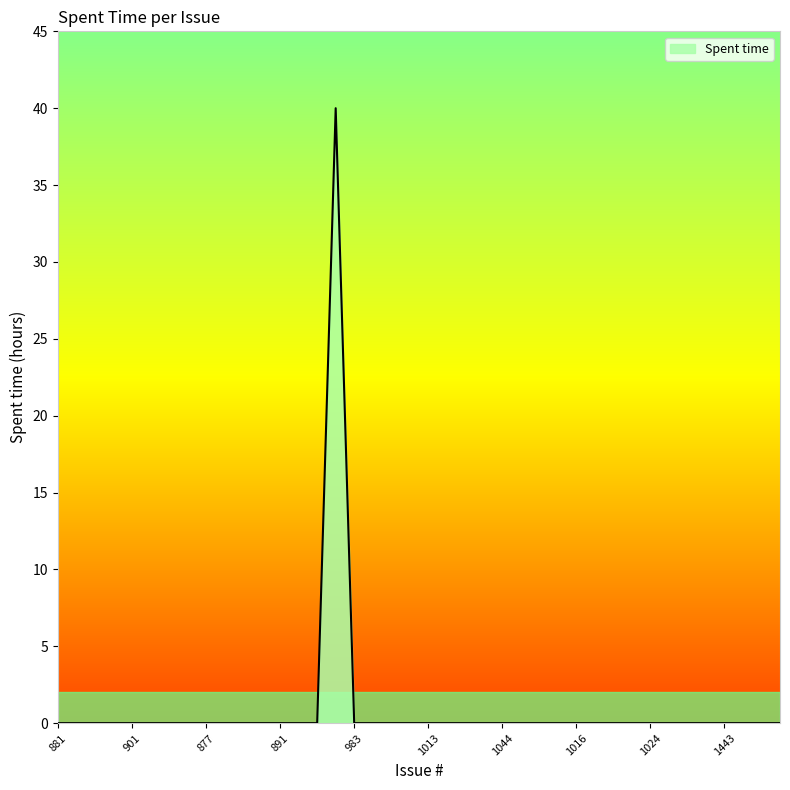

What is the difference between the maximum and minimum values?

40